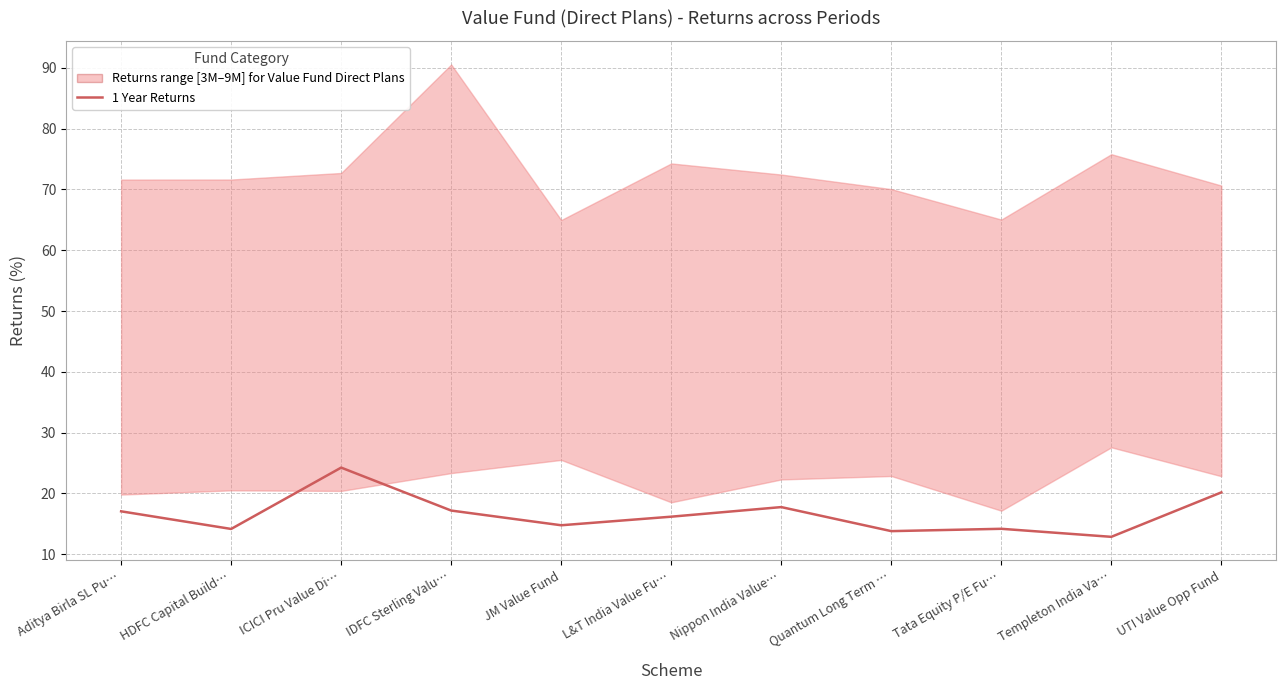

At which category does the data reach its first local valley?

HDFC Capital Build…